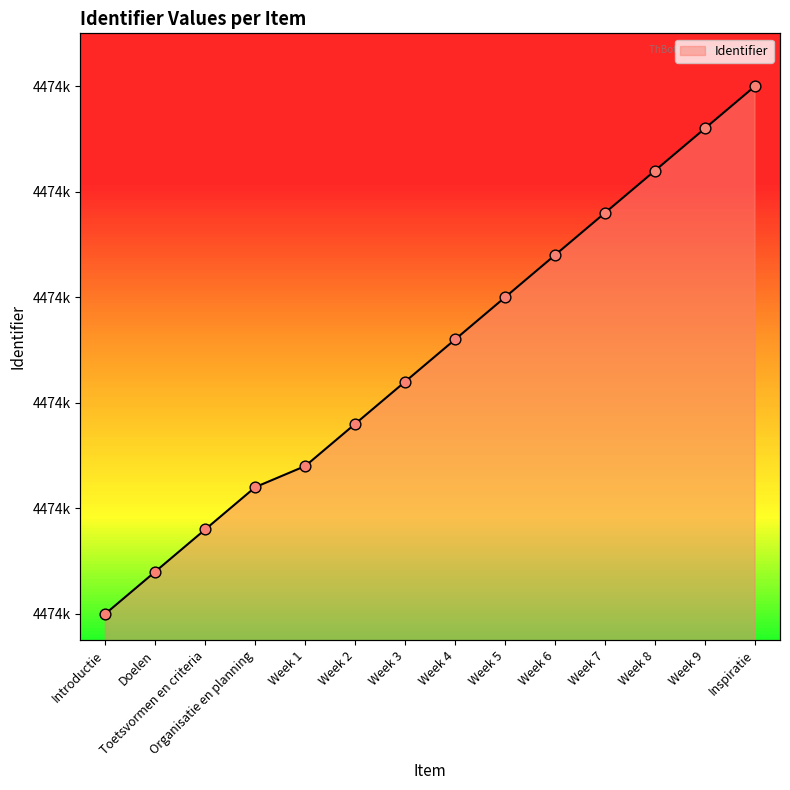

Approximately how many times larger is the value at Week 9 compared to Week 8?

1.0